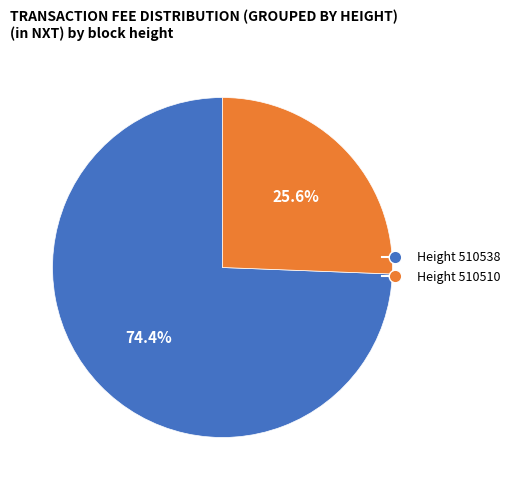

Does Height 510510 represent more than half of the total?

No